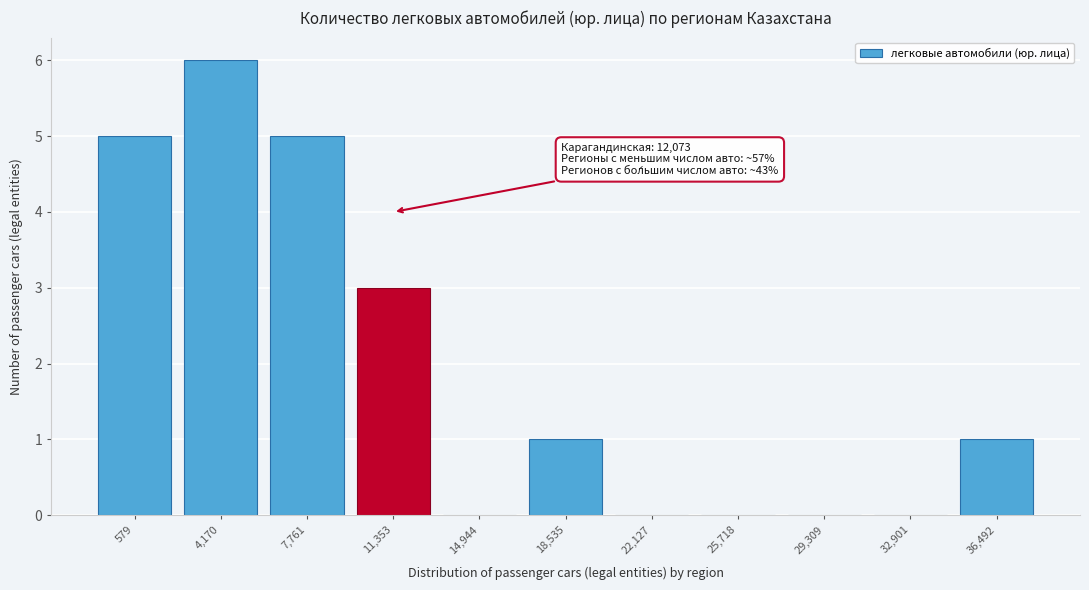

Reading right to left, extract all data points from this chart.

36,492=1	32,901=0	29,309=0	25,718=0	22,127=0	18,535=1	14,944=0	11,353=3	7,761=5	4,170=6	579=5